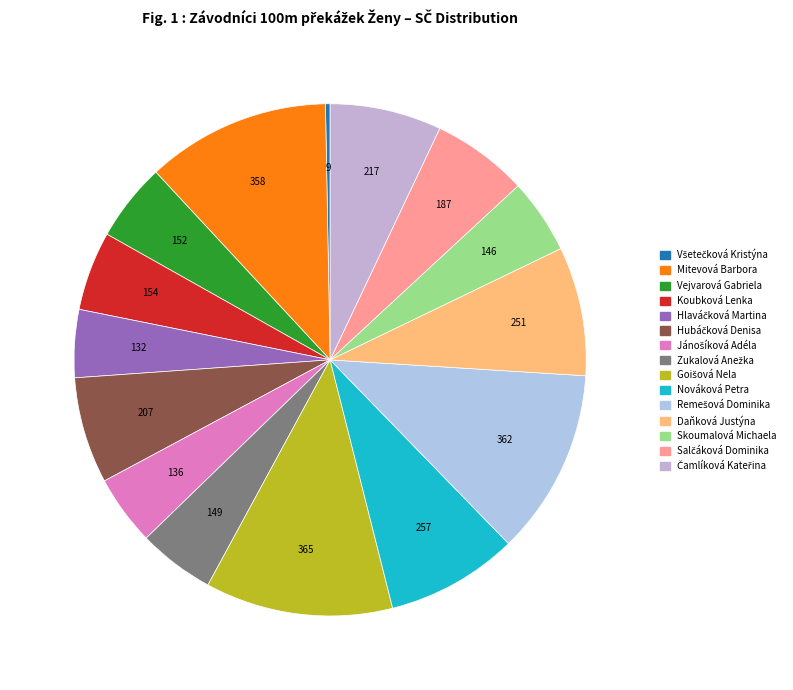

To the nearest percent, what is the average slice percentage?

7%